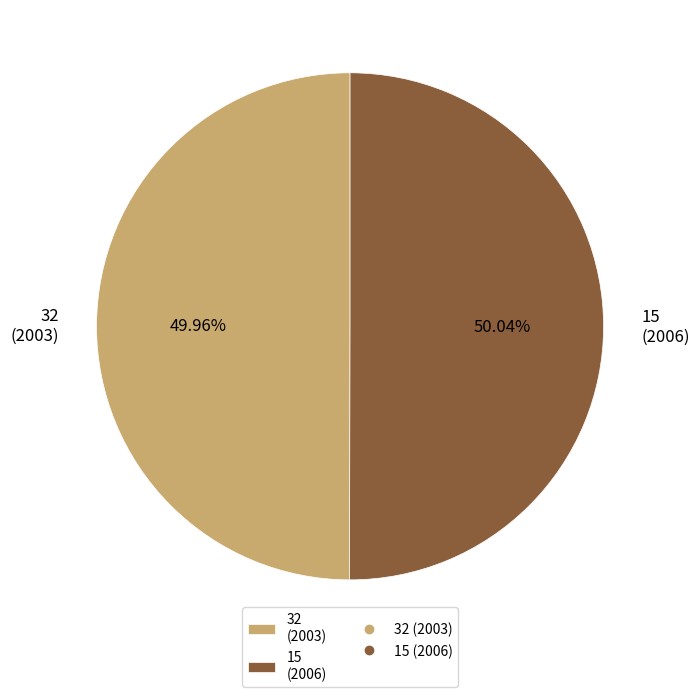

What is the ratio of the value at 32 (2003) to the value at 15 (2006)?

1.0